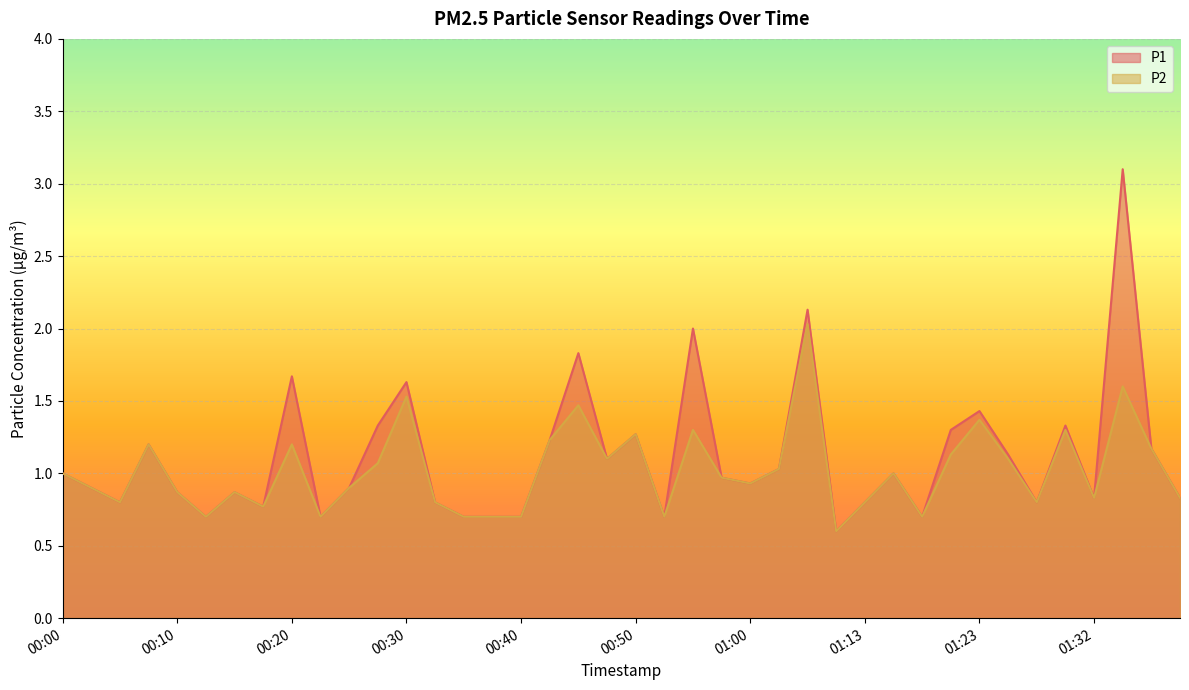

How many interior local peaks does the P2 series have?

12